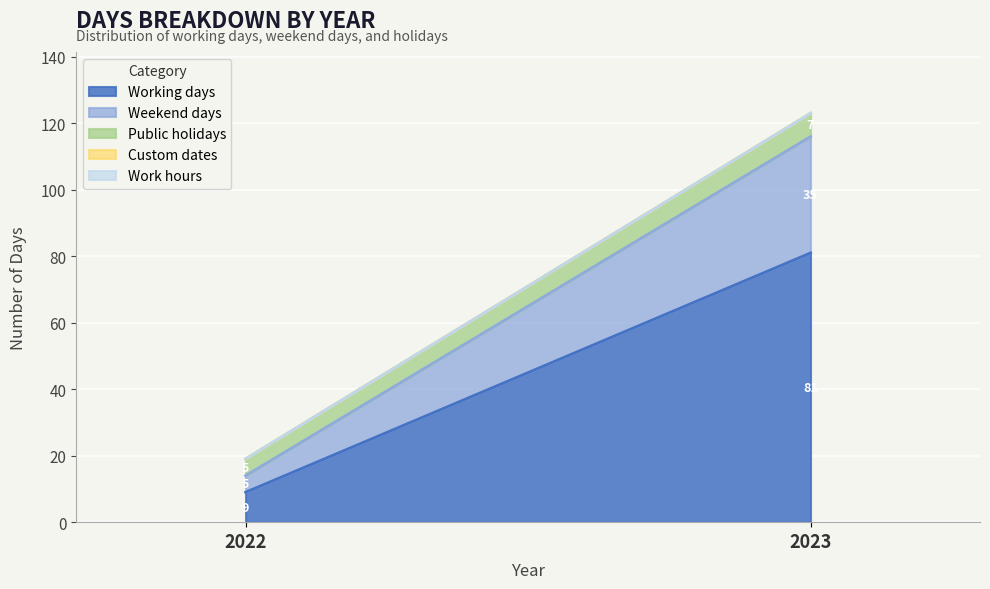

List the series in order of their peak value, lowest first.

Custom dates, Work hours, Public holidays, Weekend days, Working days